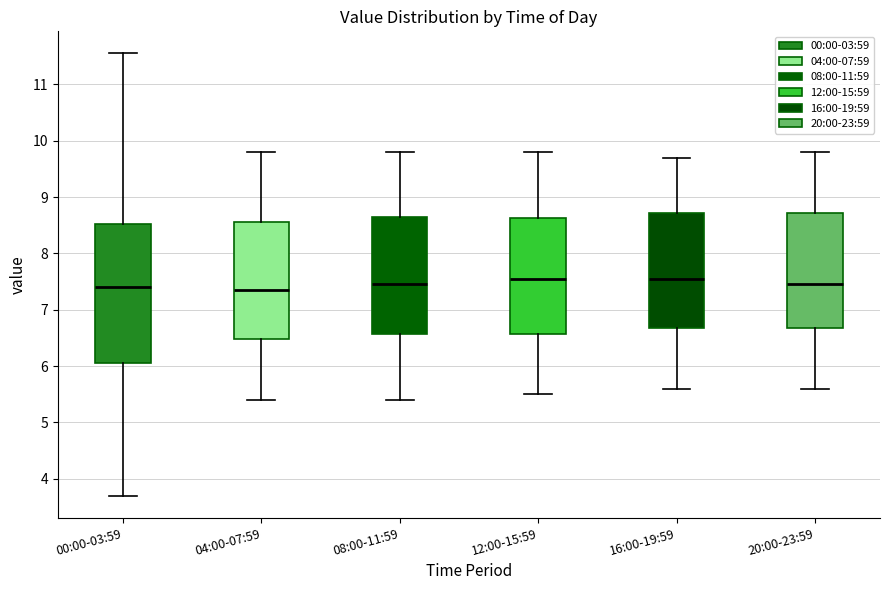

Reading left to right, transcribe this box plot: for each box, give where its median line is, the range the box spans, and where its two whiskers end, as read against the y-axis. The values are not printed on the chart, so give them approximately, as read against the axis.

00:00-03:59: median 7.4, box 6.1 to 8.5, whiskers 3.7 to 11.6
04:00-07:59: median 7.4, box 6.5 to 8.6, whiskers 5.4 to 9.8
08:00-11:59: median 7.5, box 6.6 to 8.7, whiskers 5.4 to 9.8
12:00-15:59: median 7.6, box 6.6 to 8.6, whiskers 5.5 to 9.8
16:00-19:59: median 7.6, box 6.7 to 8.7, whiskers 5.6 to 9.7
20:00-23:59: median 7.5, box 6.7 to 8.7, whiskers 5.6 to 9.8